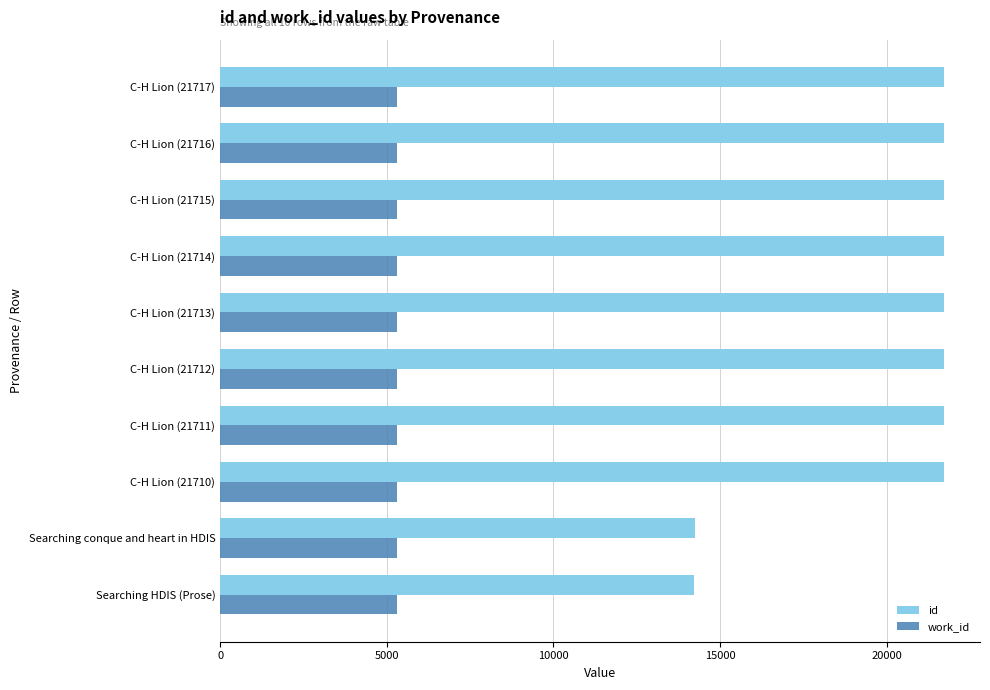

Which series has the largest total across all categories?

id